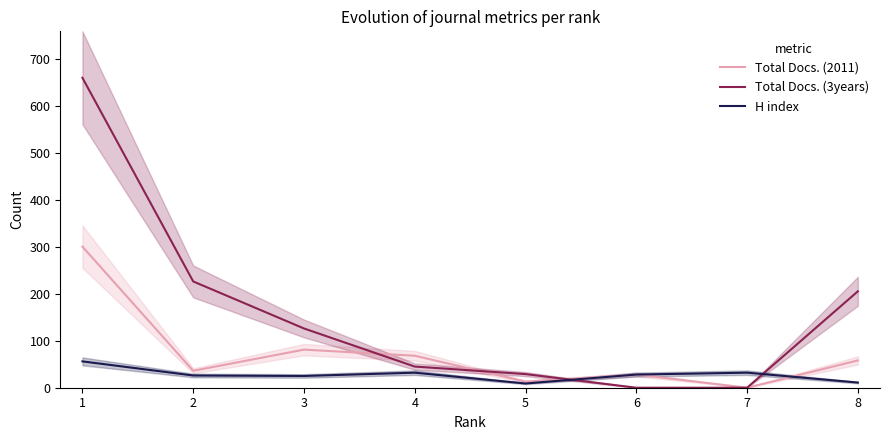

True or false: Total Docs. (2011) has a value of 68 at 4.

True